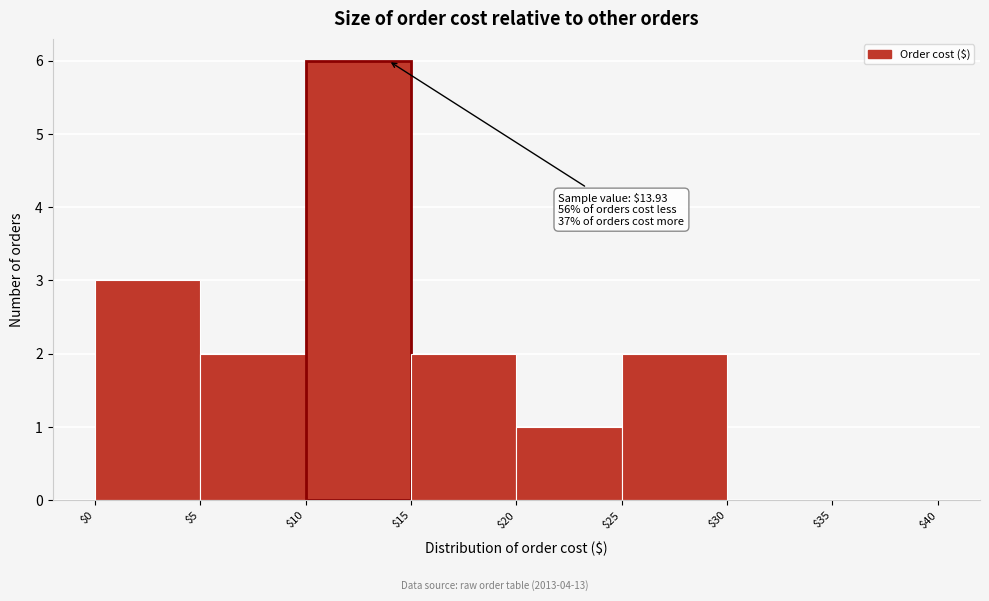

Over which range of the x-axis is the bar tallest?

$10 to $15